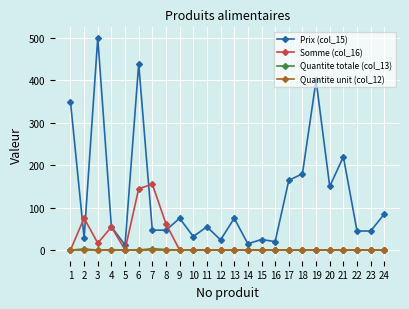

Read the Somme (col_16) value at 6.

144.8